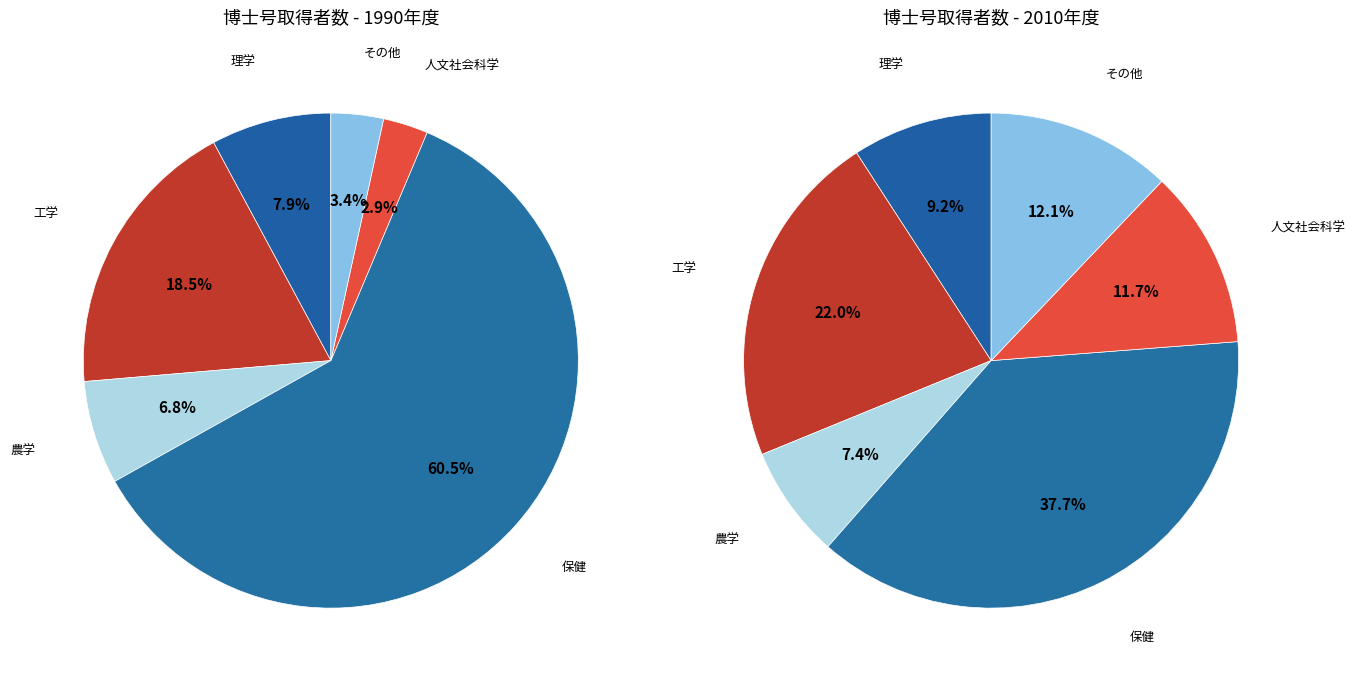

What percentage is NOT represented by 理学?

92.1%